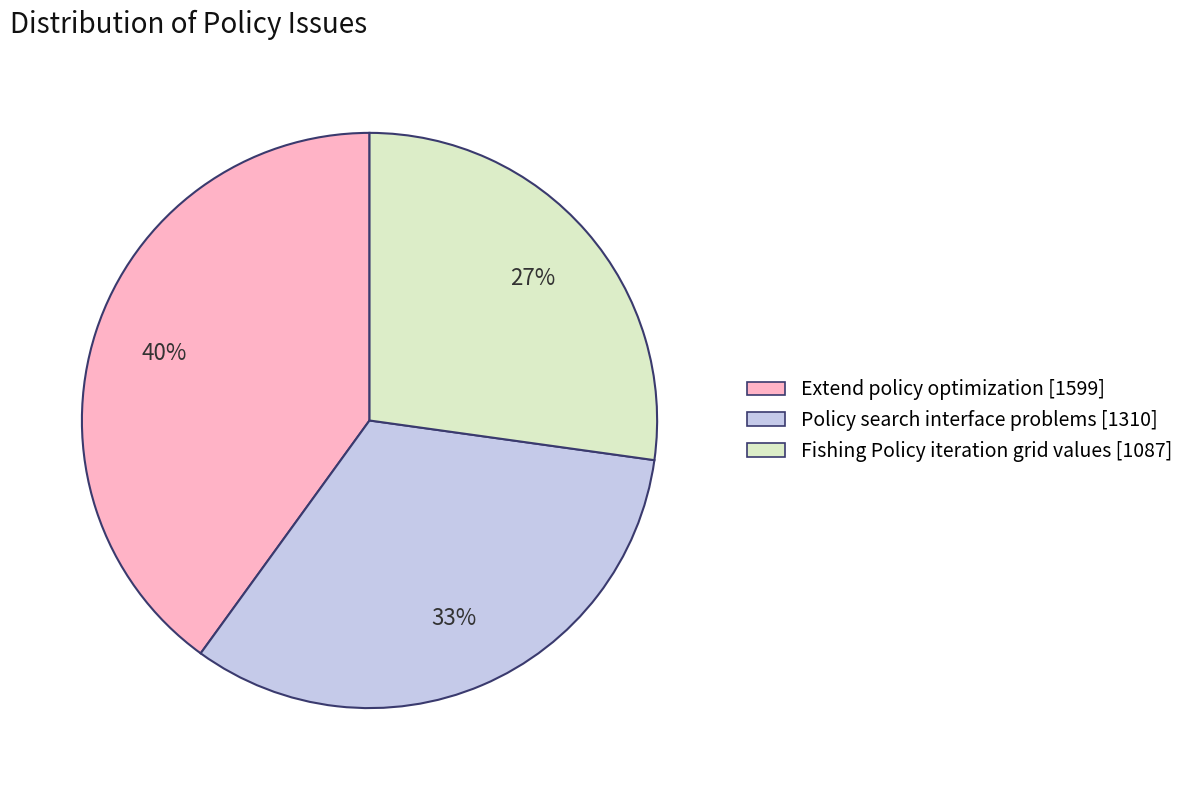

The Extend policy optimization slice represents 40% of the pie. True or false?

True